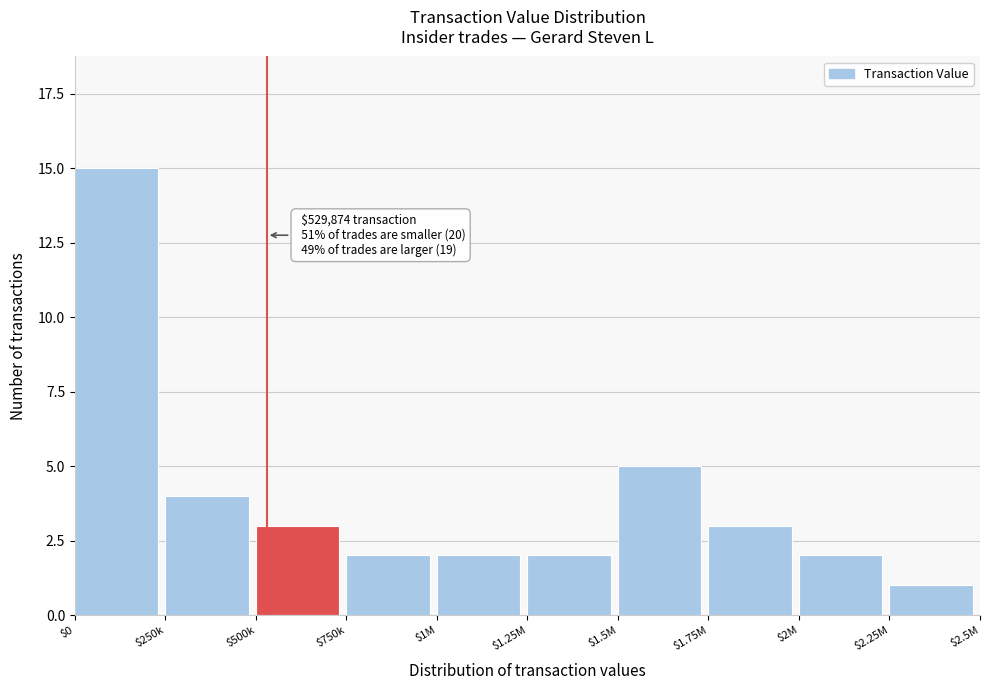

Reading left to right, what are all the values shown in this chart?

15	4	3	2	2	2	5	3	2	1